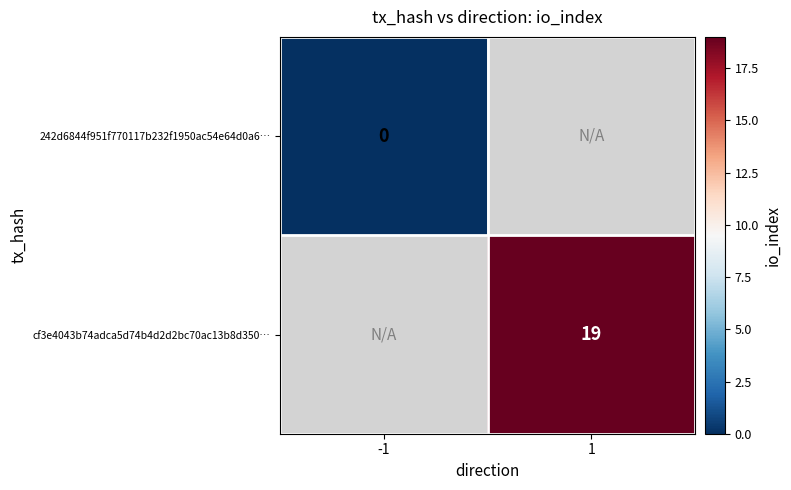

List the series in order of their peak value, lowest first.

242d6844f951f770117b232f1950ac54e64d0a6…, cf3e4043b74adca5d74b4d2d2bc70ac13b8d350…